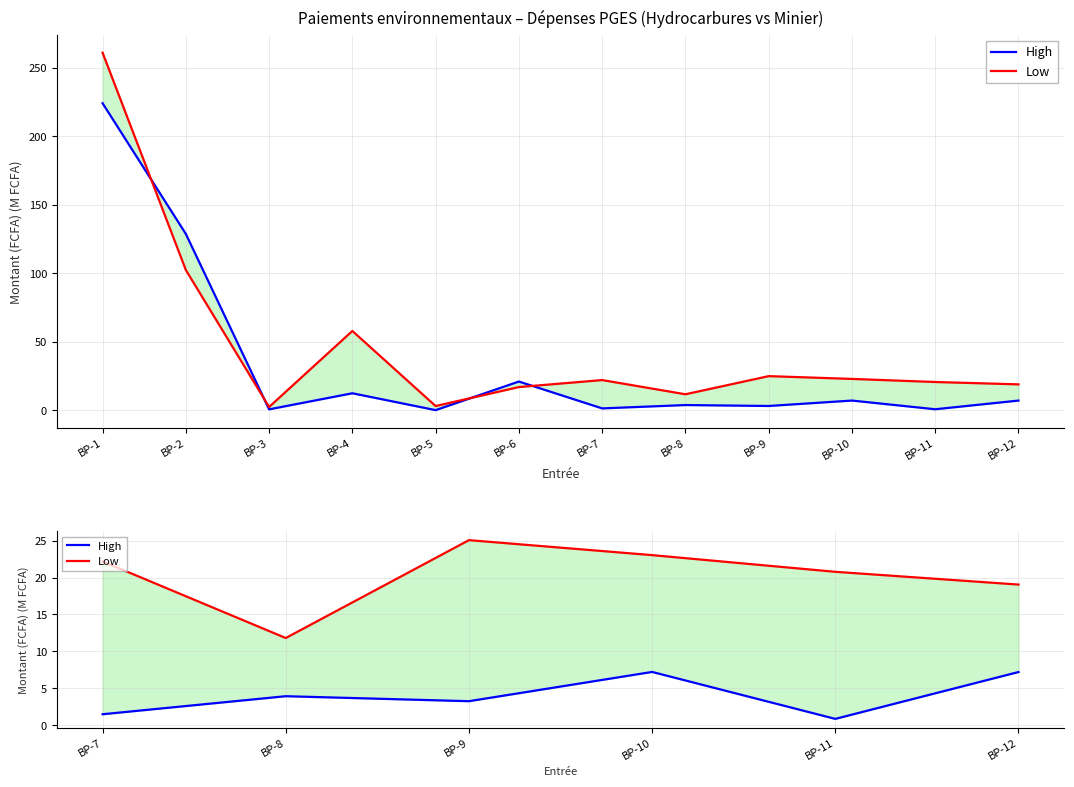

How many series are shown in this chart?

2